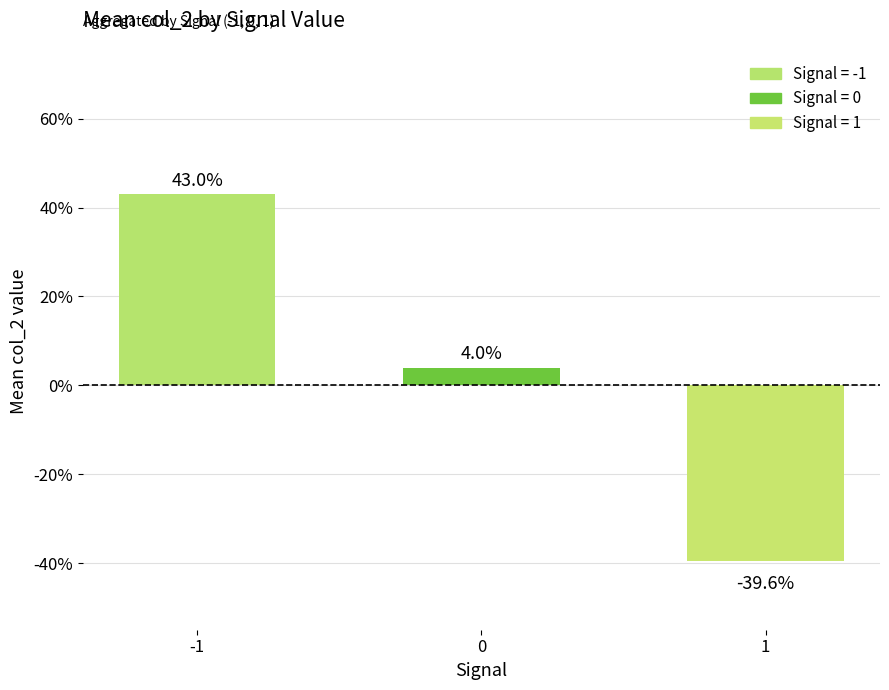

Reading left to right, list all the values displayed in this chart.

-1=0.4	0=0.0	1=-0.4